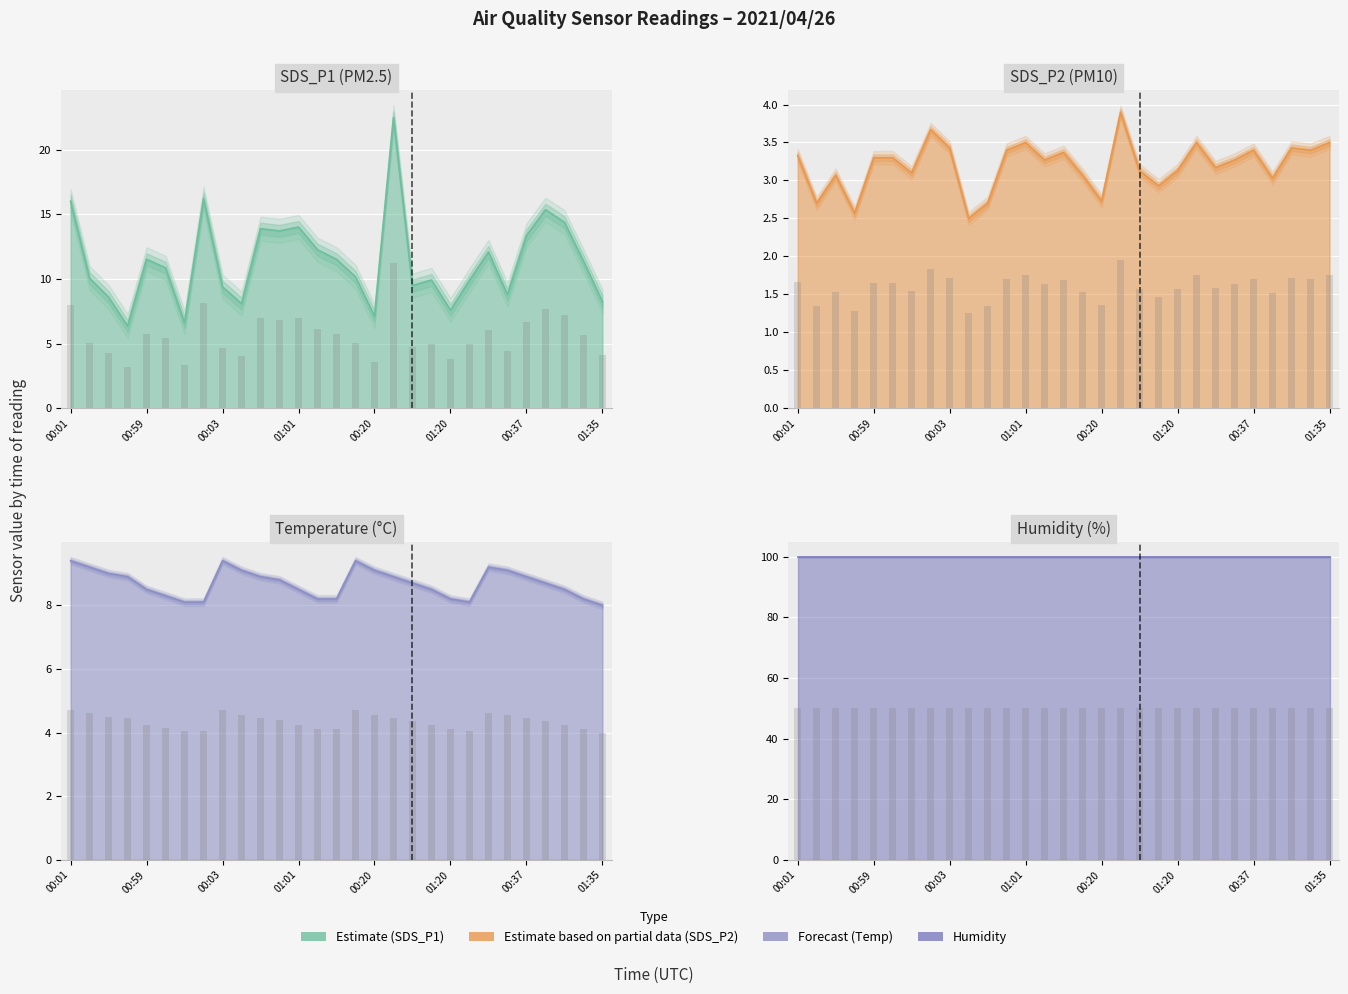

What is the average value of the SDS_P1 series?

11.4